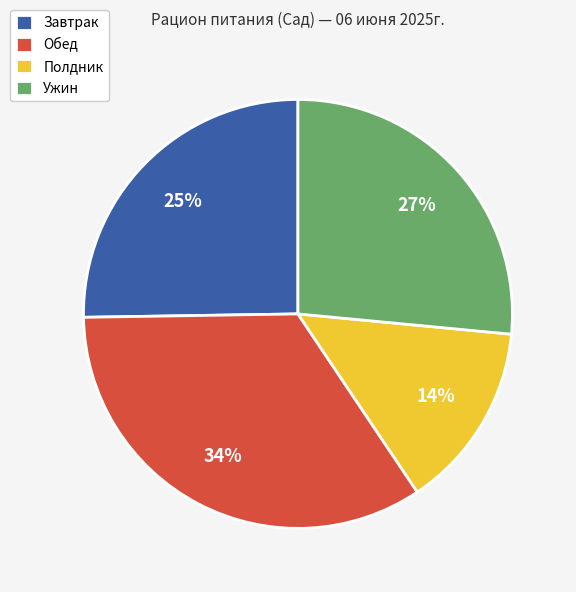

What is the ratio of the value at Обед to the value at Полдник?

2.4